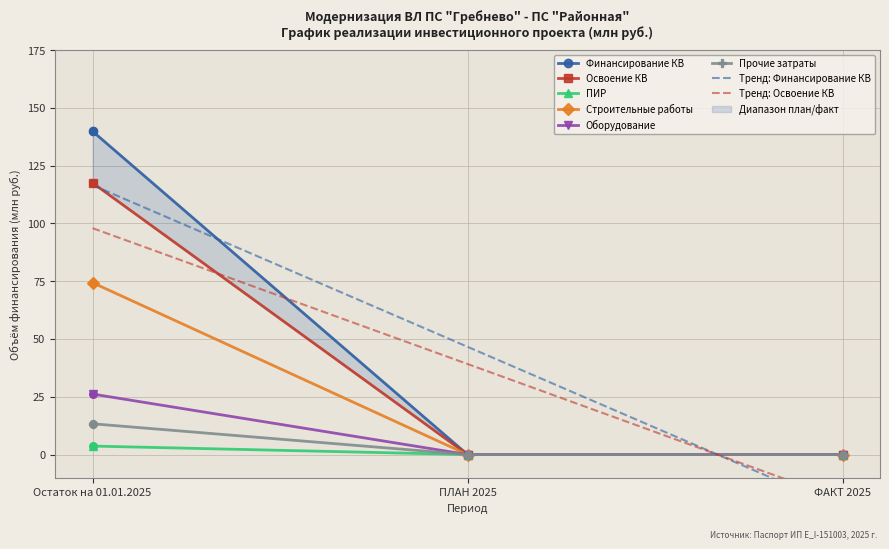

Is the value of Прочие затраты at Остаток на 01.01.2025 greater than the value of Финансирование КВ at Остаток на 01.01.2025?

No